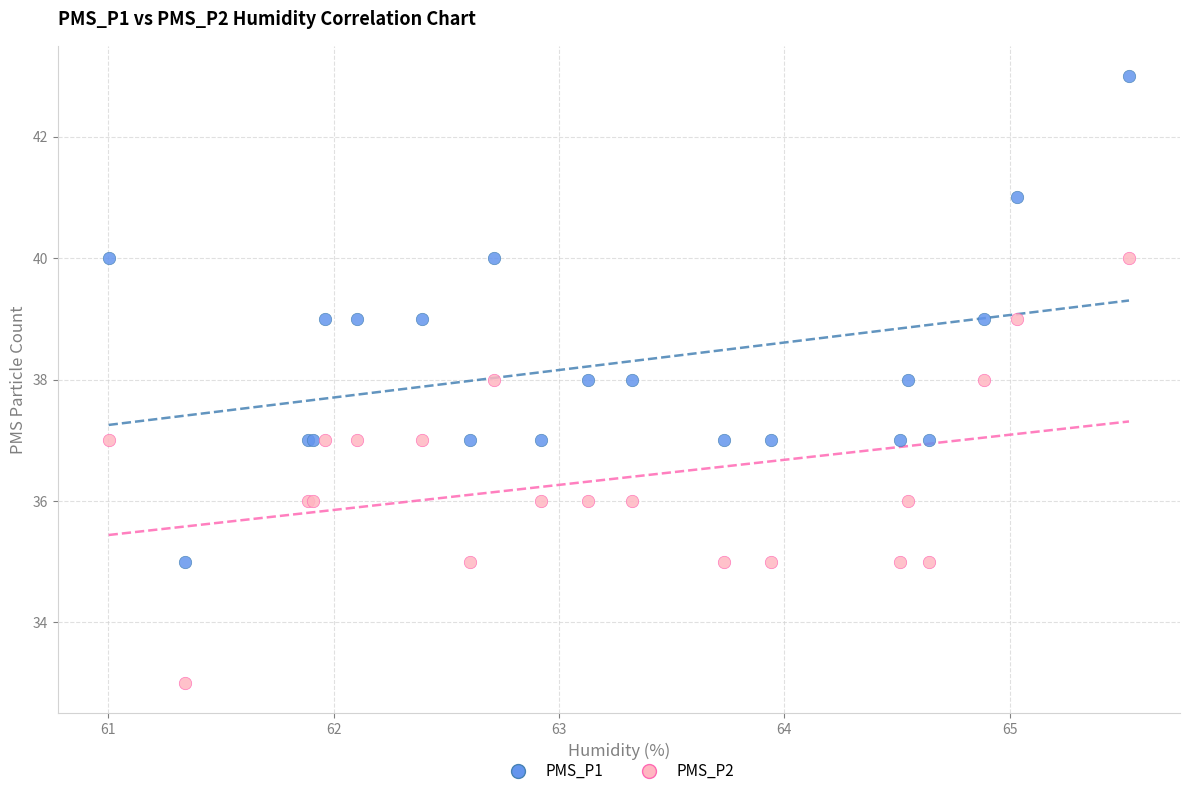

Which series has the largest Y range (max minus min)?

PMS_P1